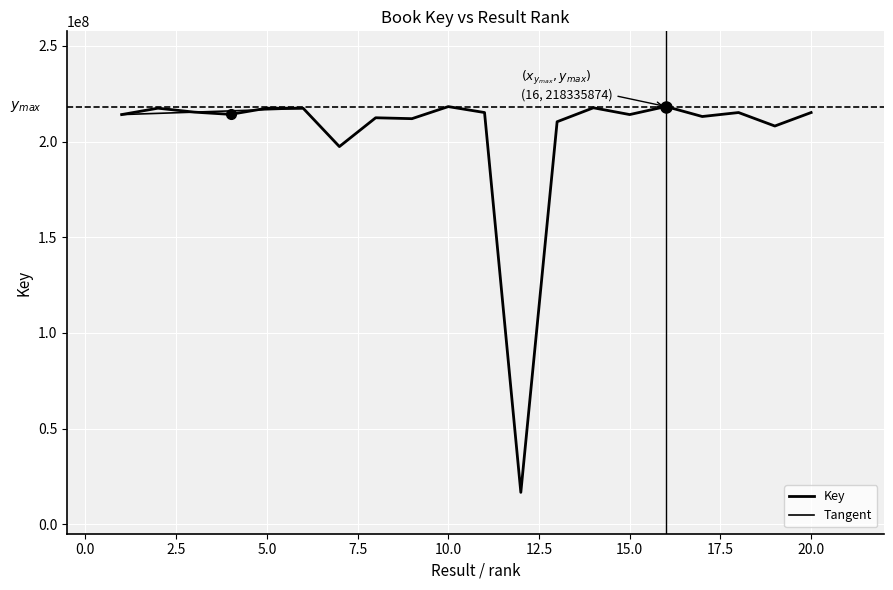

What is the value of the 12th point from the left?

16621485